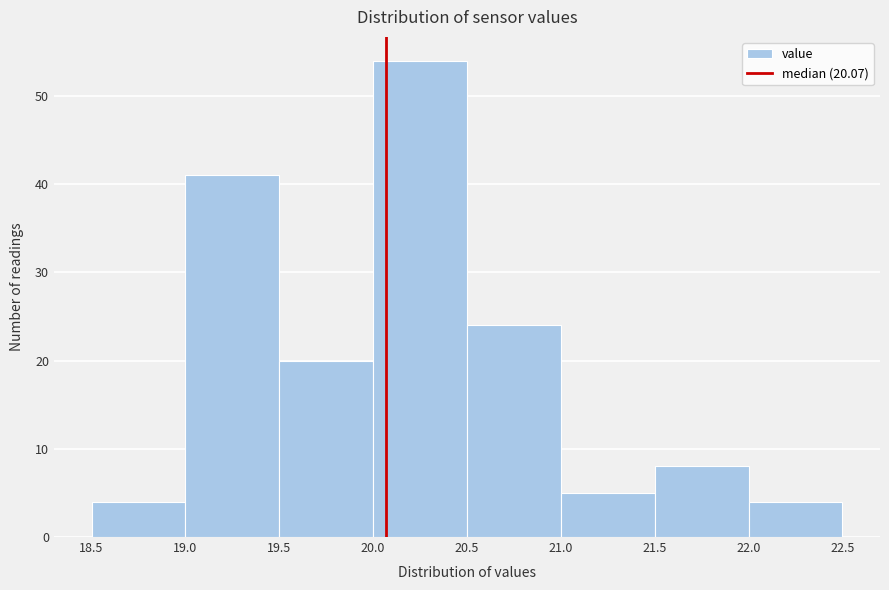

Which range on the x-axis has the tallest bar?

20.0 to 20.5